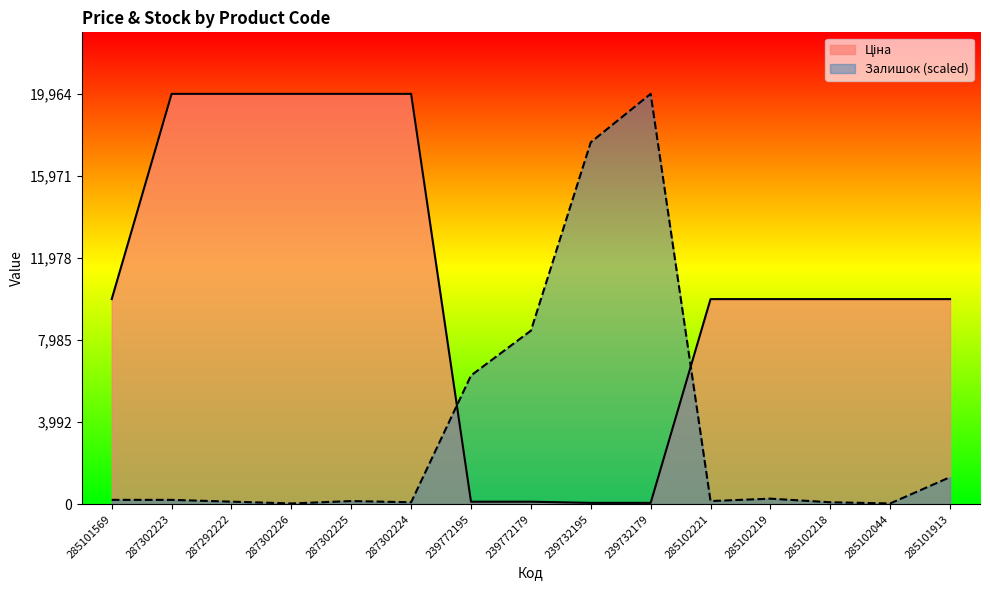

What is the minimum value for Ціна?

57.0